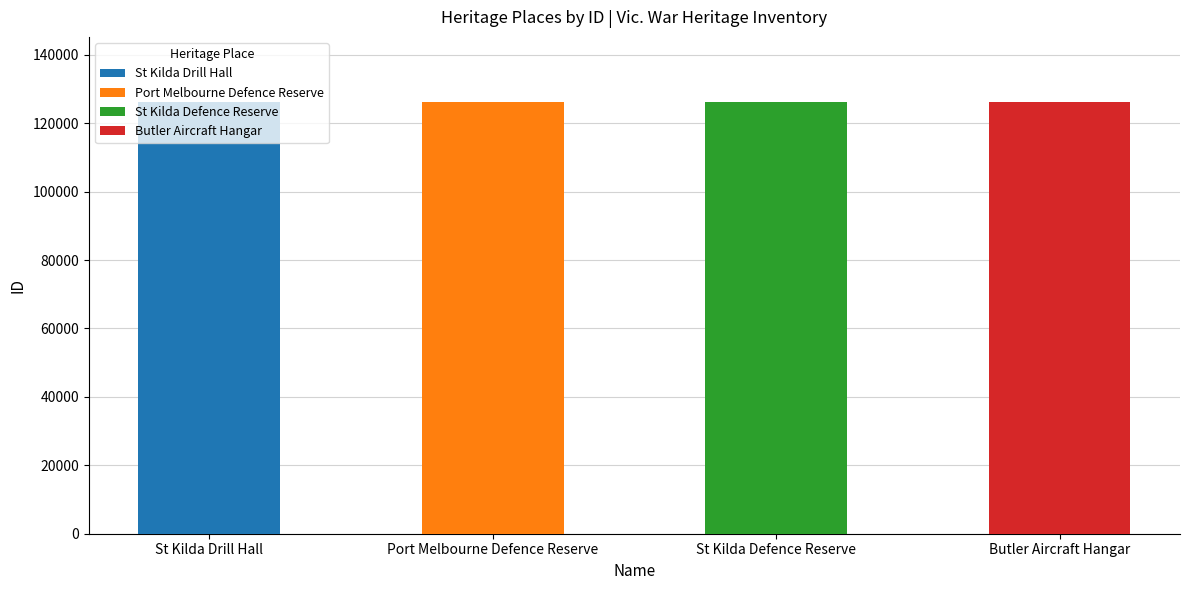

Reading left to right, what are all the values shown in this chart?

126233	126242	126243	126295